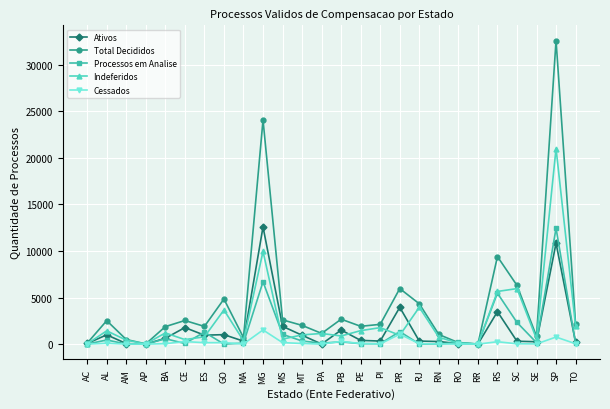

Is the value of Processos em Analise at PE greater than the value of Total Decididos at PA?

No